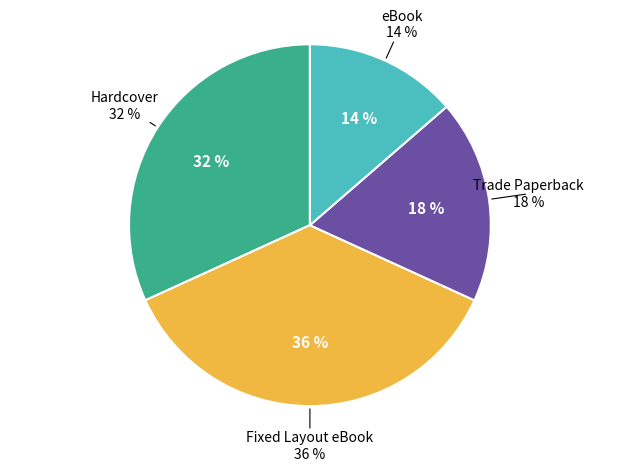

How many slices are in this pie chart?

4